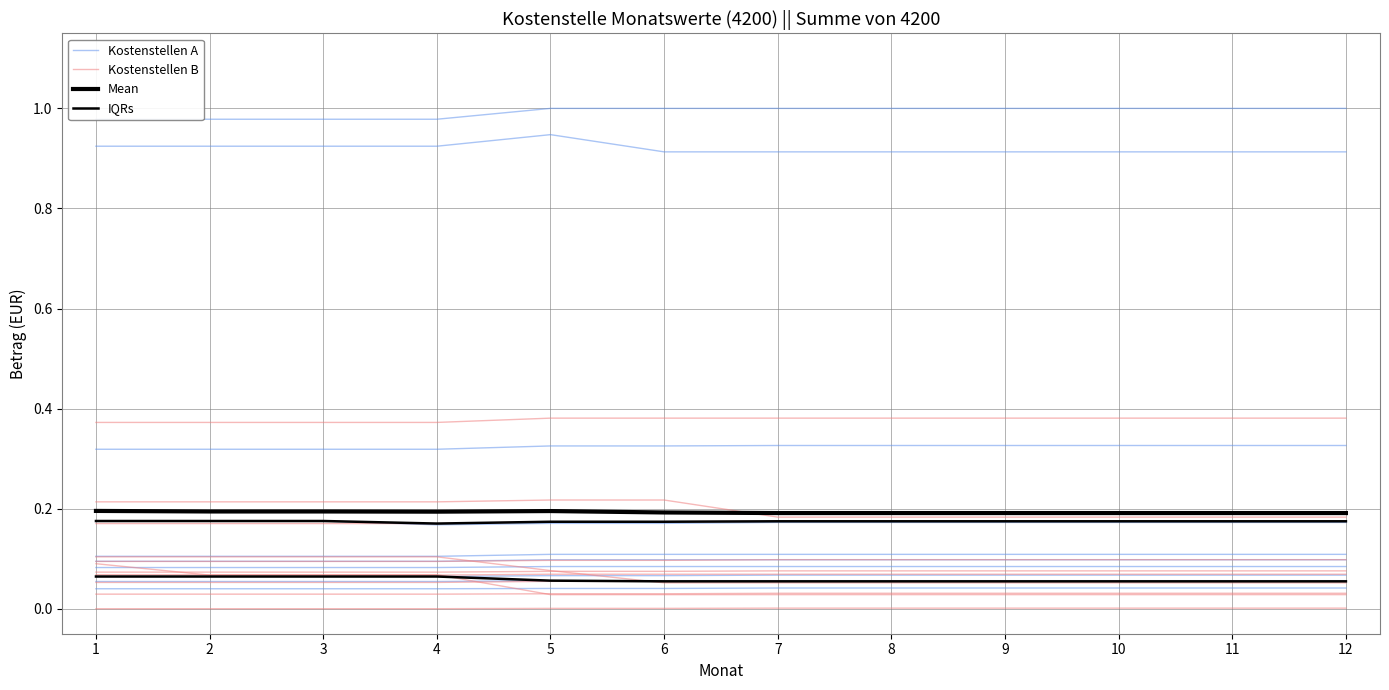

Is it true that Mean equals 0.1 at 4?

False